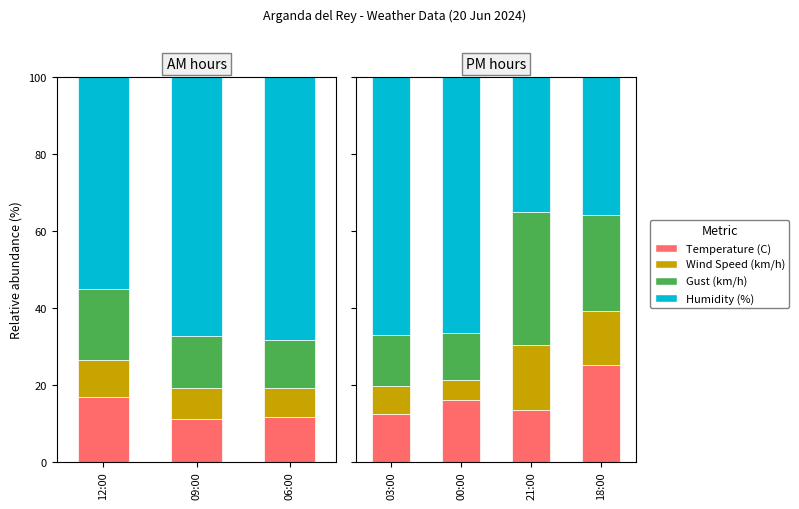

Is the value of Gust (km/h) at 18:00 greater than the value of Temperature (C) at 03:00?

Yes